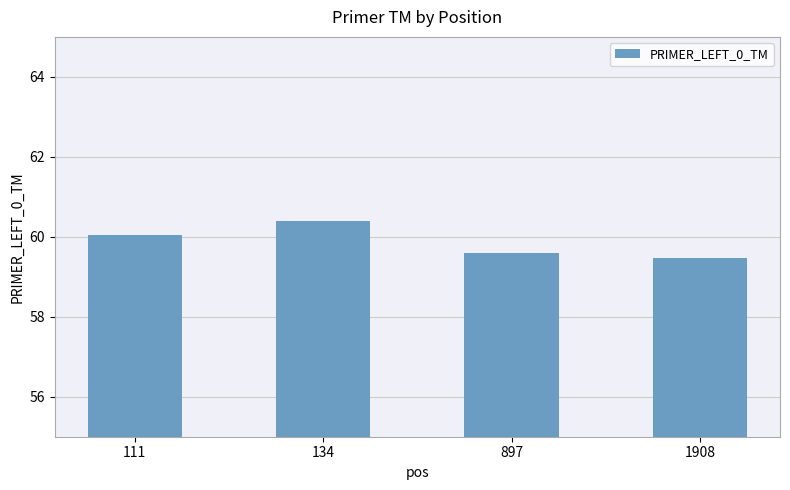

How many data points are less than 60?

2